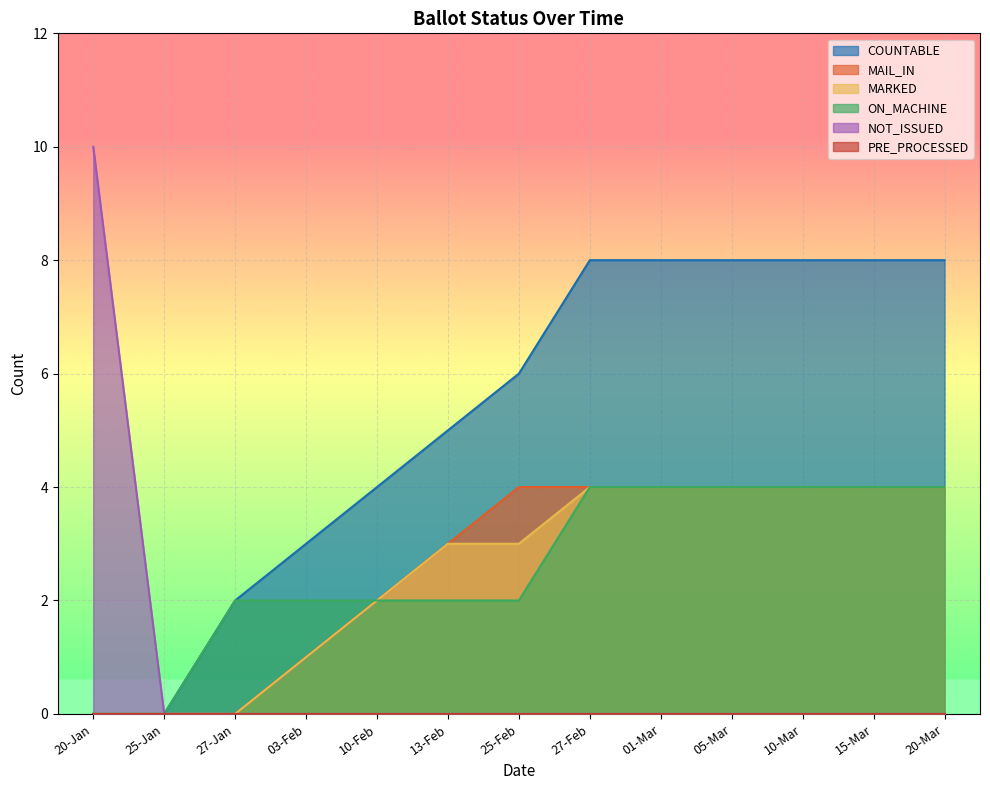

The COUNTABLE series shows 4 at 15-Mar. True or false?

False